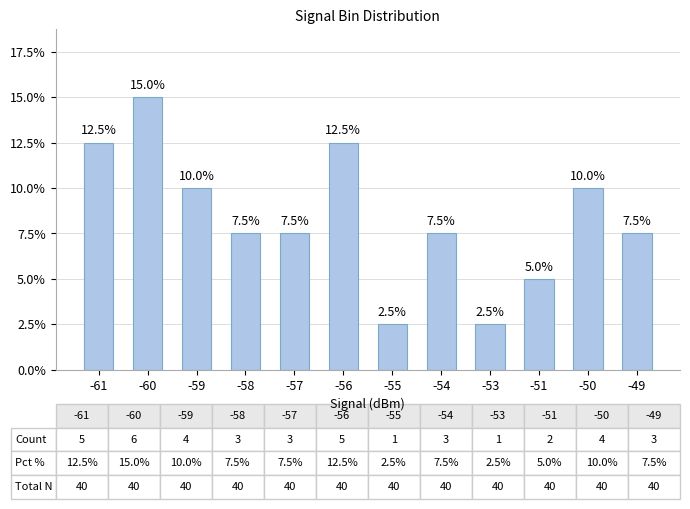

What is the minimum value shown in the chart?

2.5